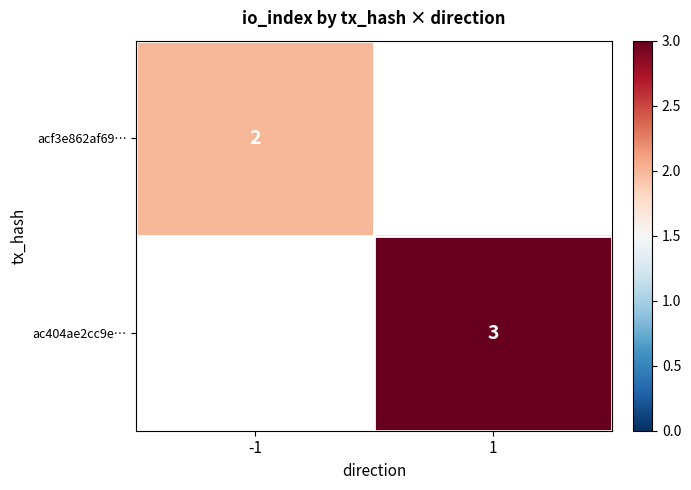

What is the smallest value displayed?

2.0